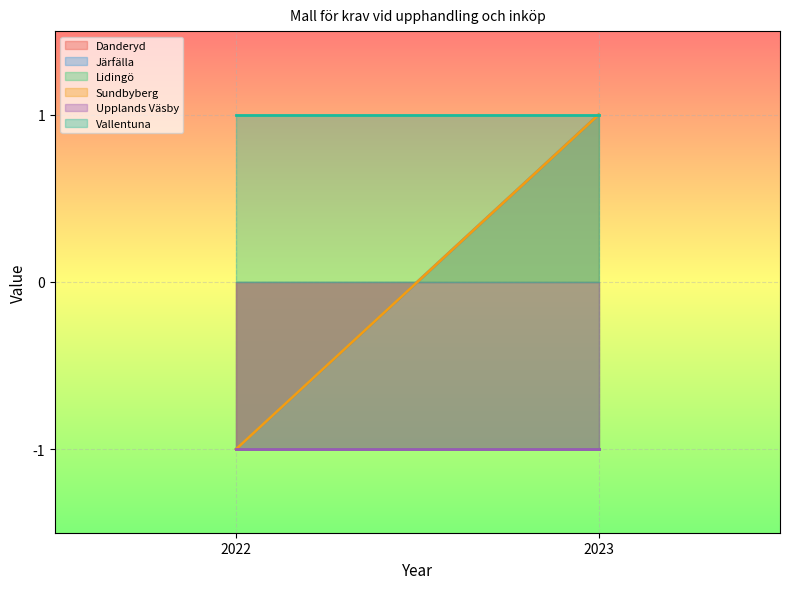

What is the lowest value of the Järfälla series?

-1